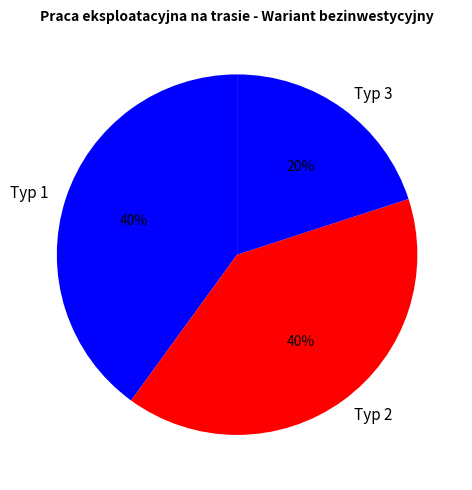

To the nearest percent, what is the combined percentage of Typ 1 and Typ 2?

80%